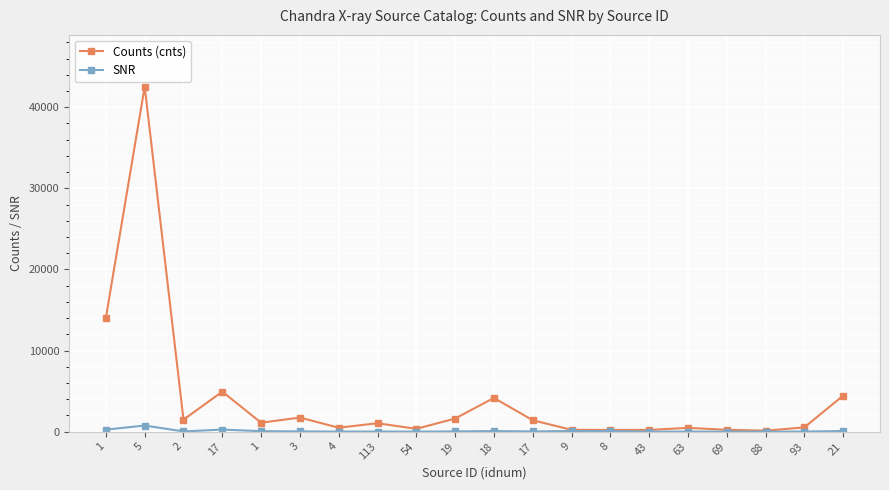

Rank the categories by Counts (cnts) value from lowest to highest.

88, 43, 8, 9, 69, 54, 63, 4, 93, 113, 1, 17, 2, 19, 3, 18, 21, 17, 1, 5